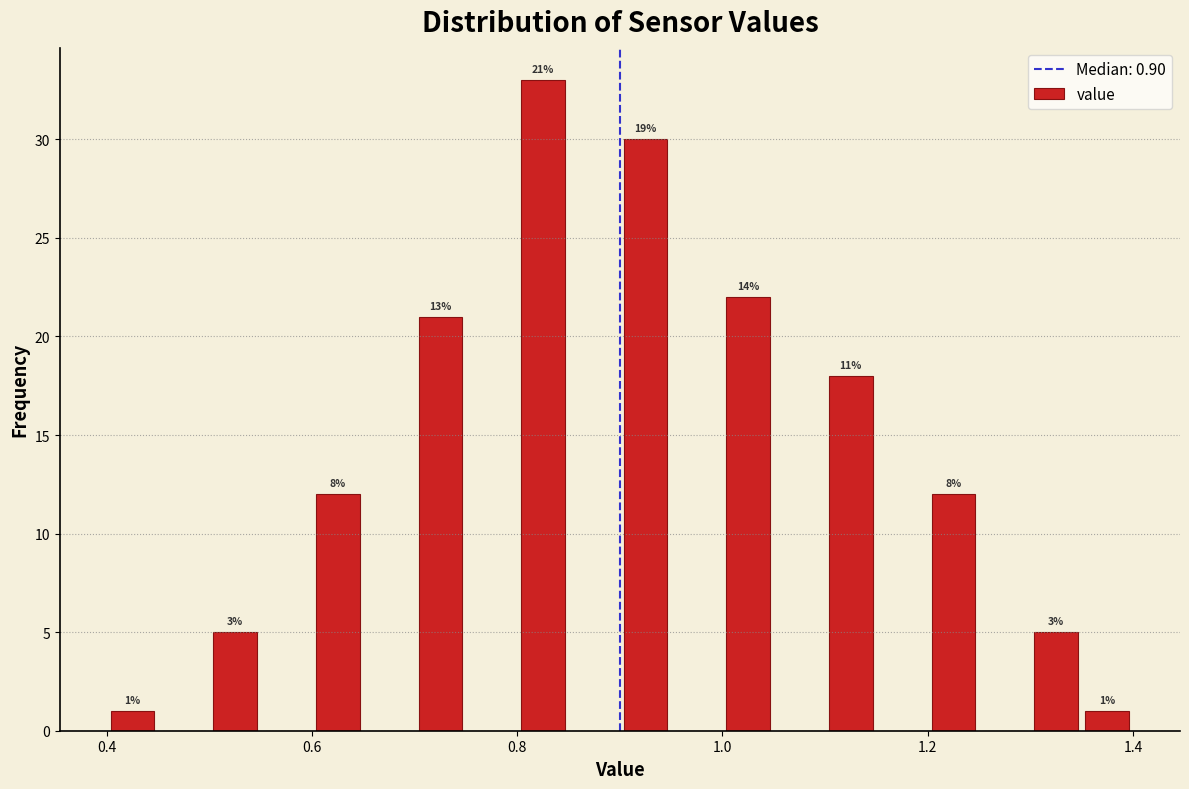

Around what value on the x-axis is the tallest bar? Give the approximate position of its centre, as read against the axis.

0.82